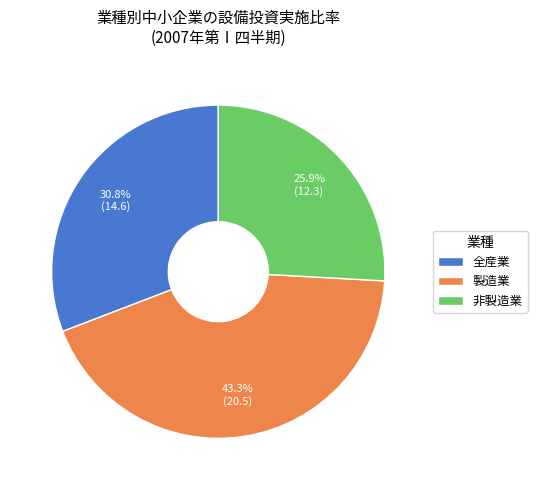

Approximately how many times larger is the value at 製造業 compared to 全産業?

1.4